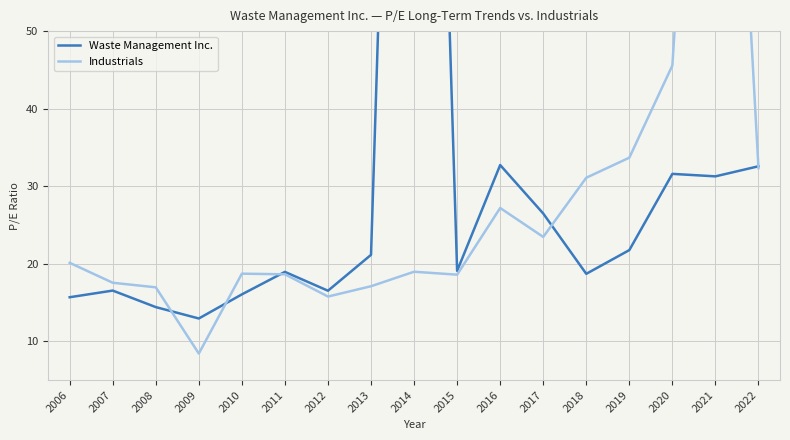

The value of Industrials at 2015 is 31.3. True or false?

False